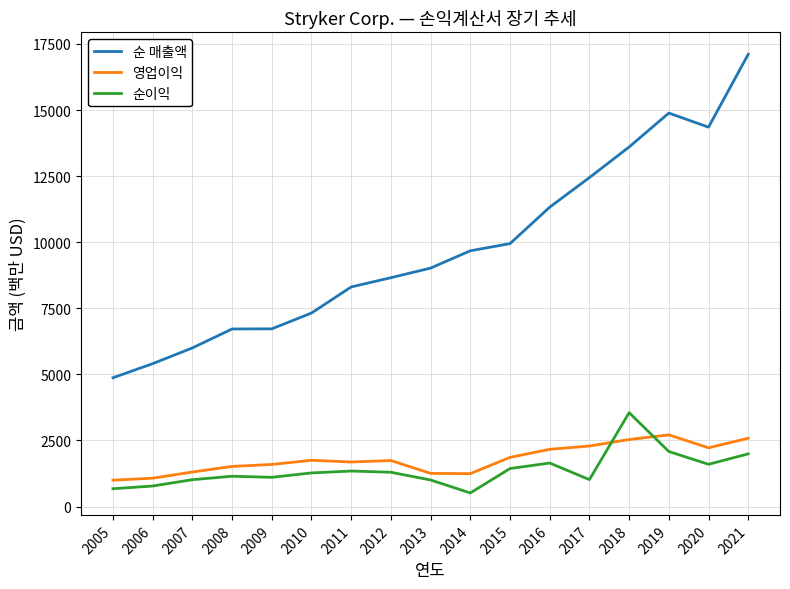

Which label corresponds to the largest value in the chart?

2021